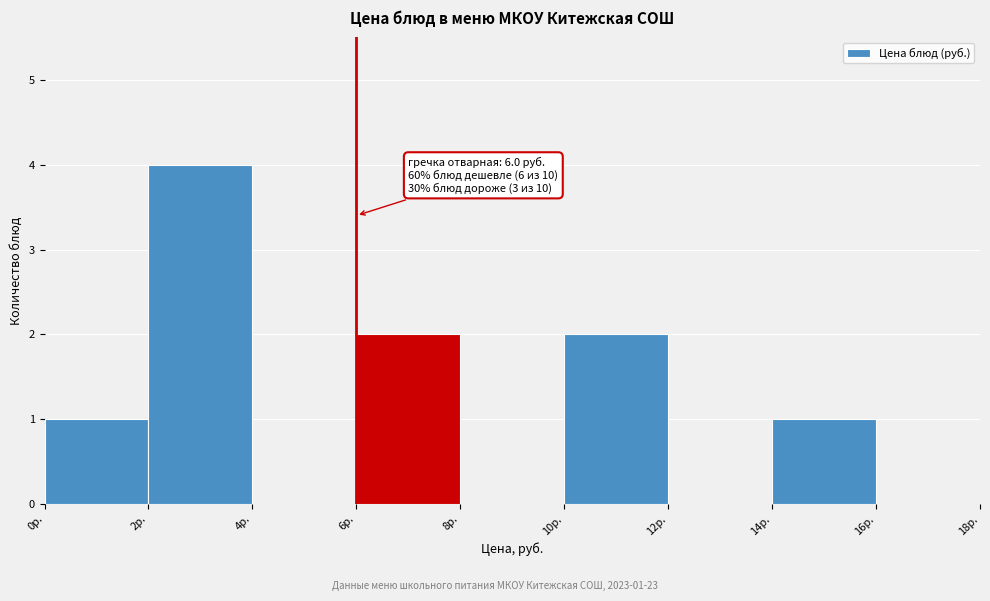

Over which range of the x-axis is the bar tallest?

2 to 4